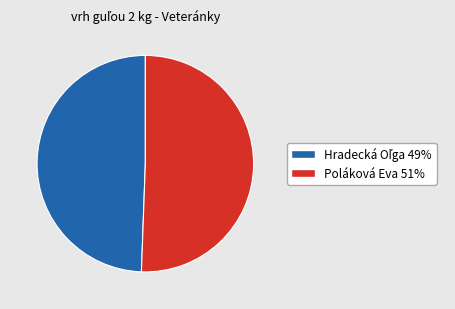

Is it true that Poláková Eva is 51% of the pie?

True